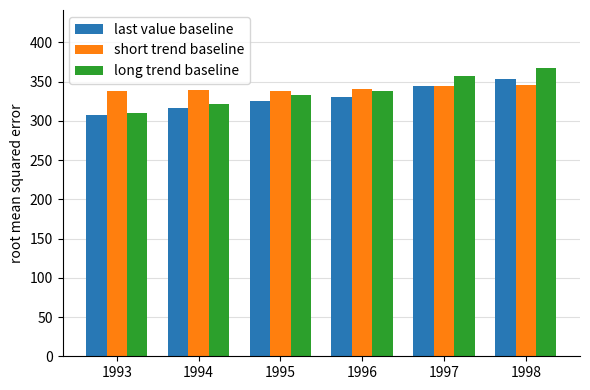

The value of short trend baseline at 1996 is 340.9. True or false?

True